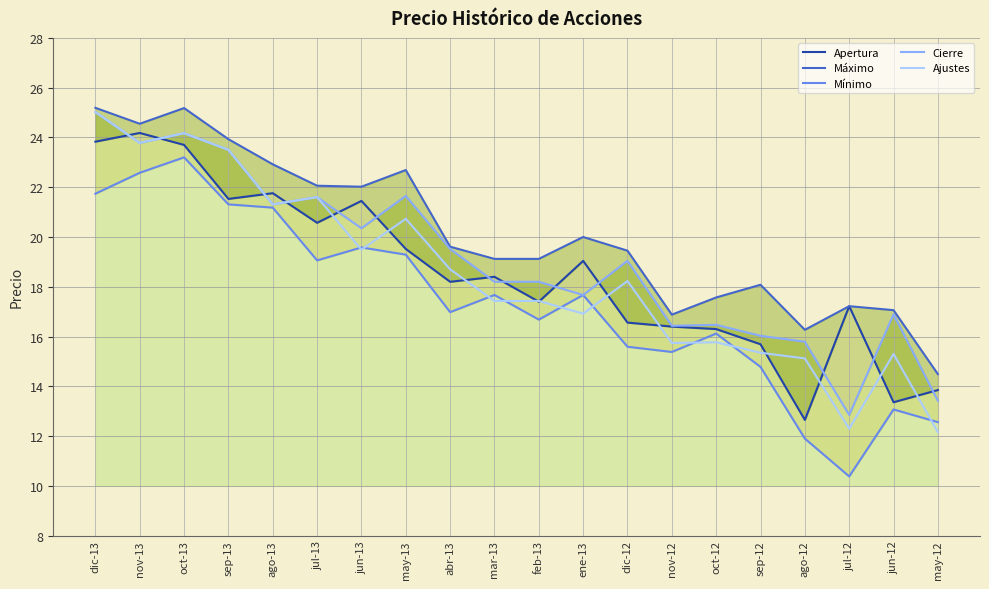

What is the highest value of the Mínimo series?

23.2